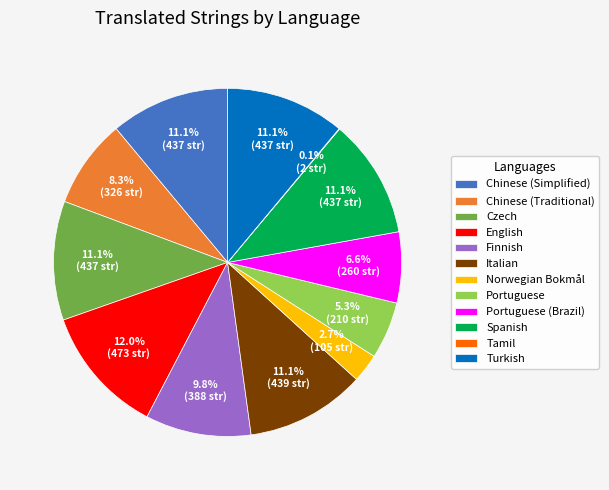

Does any single category account for the majority?

No